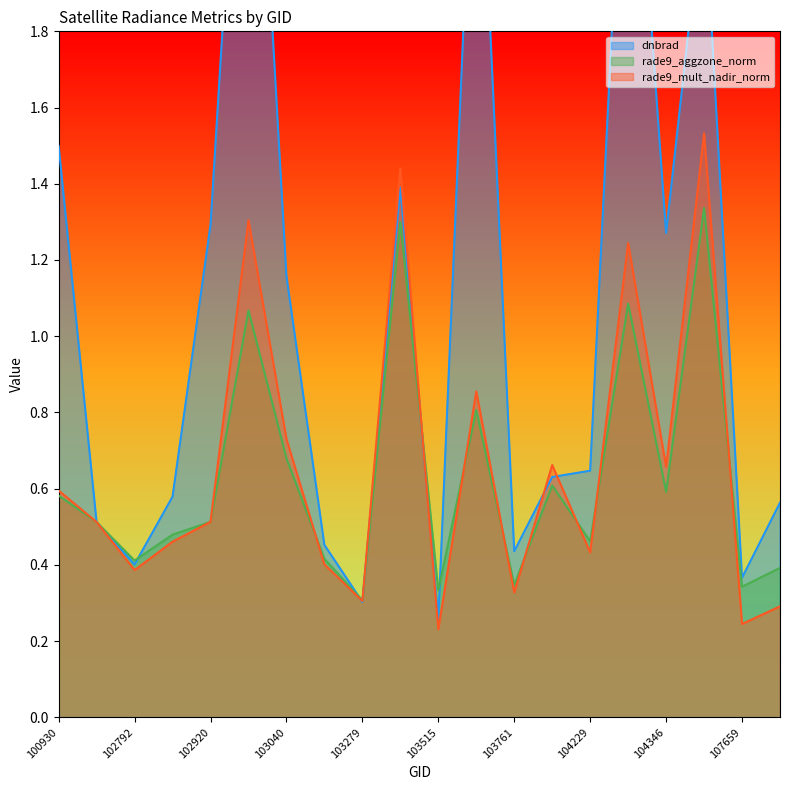

What is the spread (max minus min) of values at 104346?

0.7